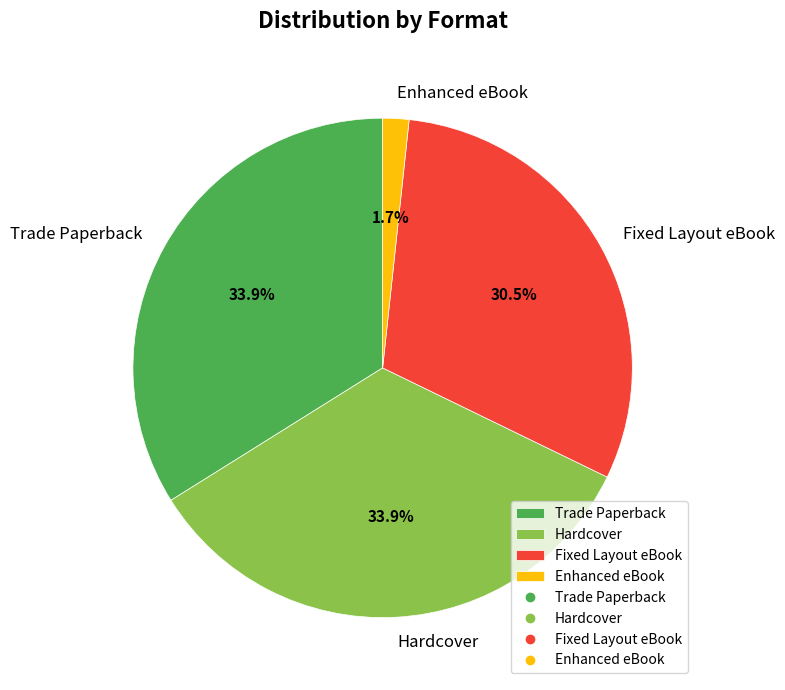

What portion of the pie excludes Trade Paperback?

66.1%